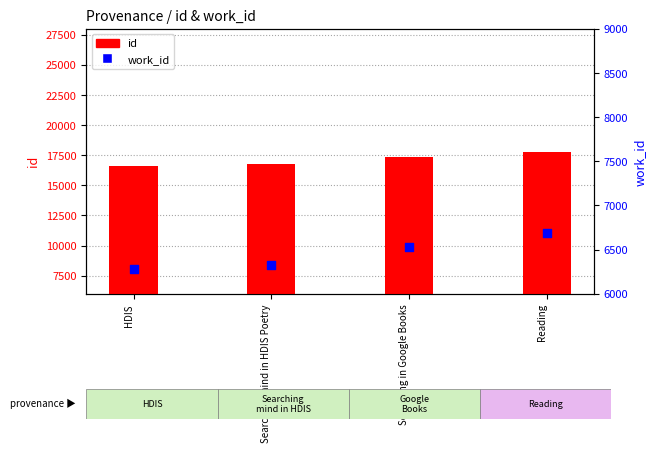

Which series has the largest total across all categories?

id